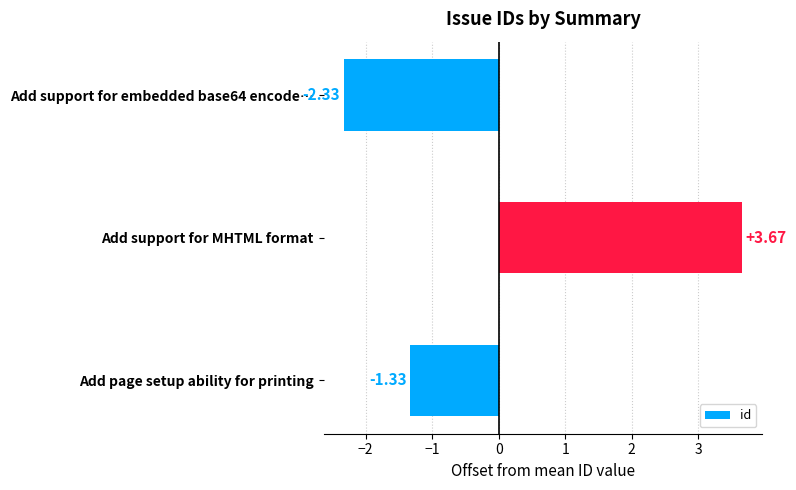

What is the difference between the second highest and minimum values?

1.0